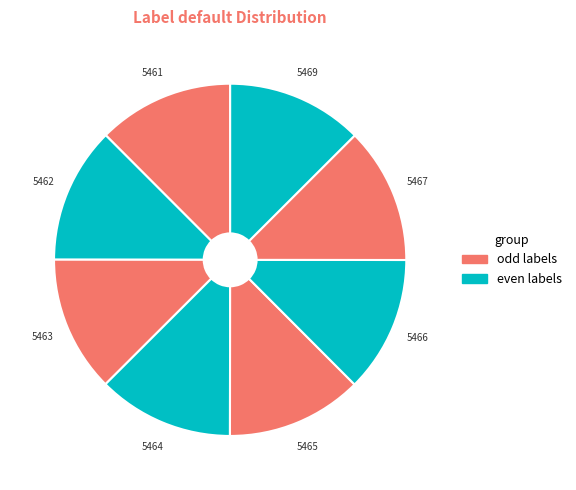

Is the sum of 5467 and 5464 greater than half?

No